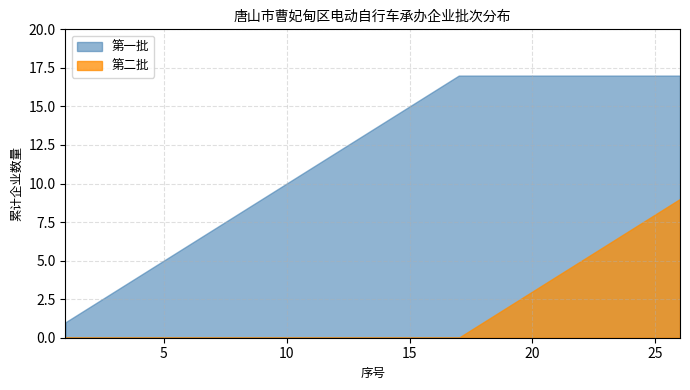

What is the highest value of the 第一批 series?

17